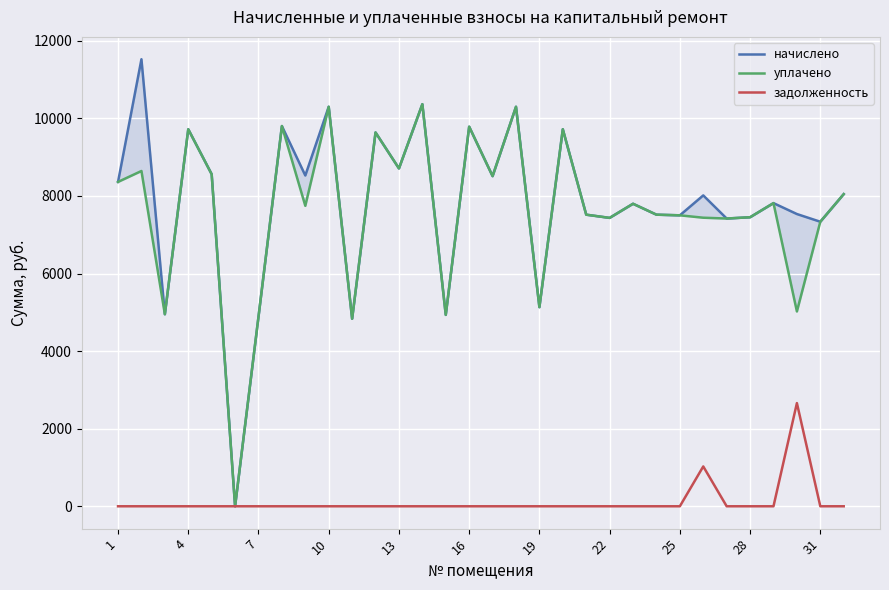

The value of задолженность at 22 is 816.2. True or false?

False